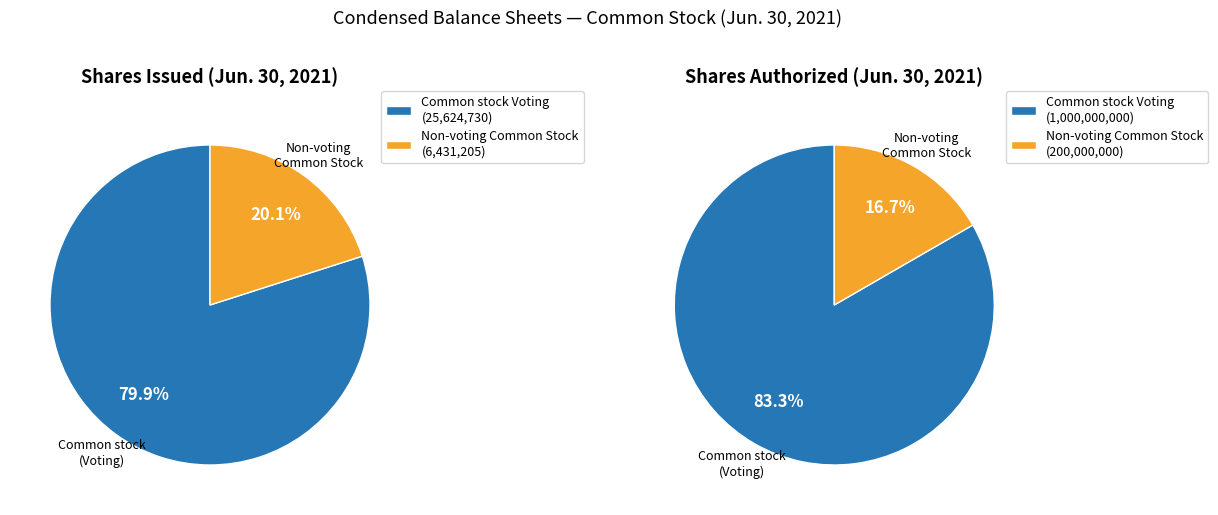

Count the number of slices in the pie.

2